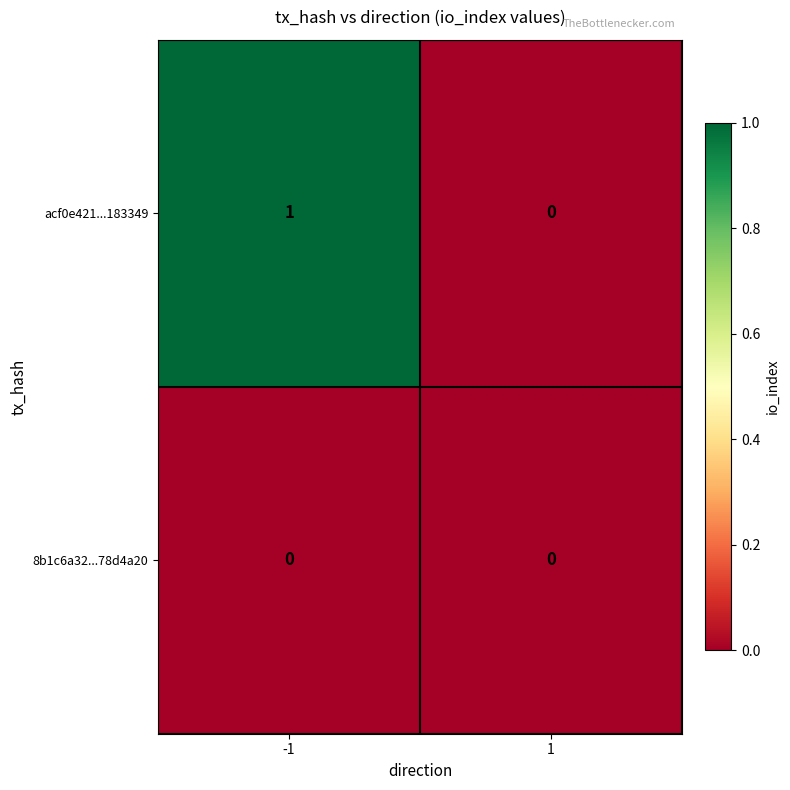

Reading left to right, extract all data points from this chart.

acf0e421...183349: 1	0
8b1c6a32...78d4a20: 0	0